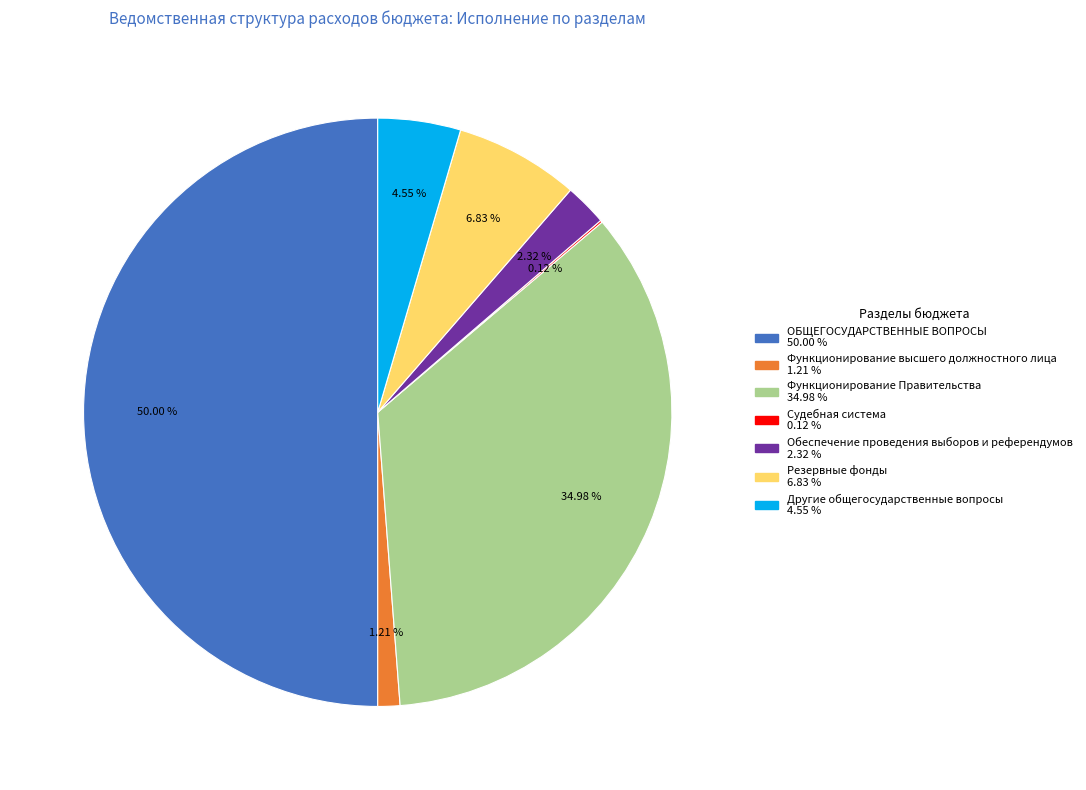

Which category has the biggest portion of the pie?

ОБЩЕГОСУДАРСТВЕННЫЕ ВОПРОСЫ